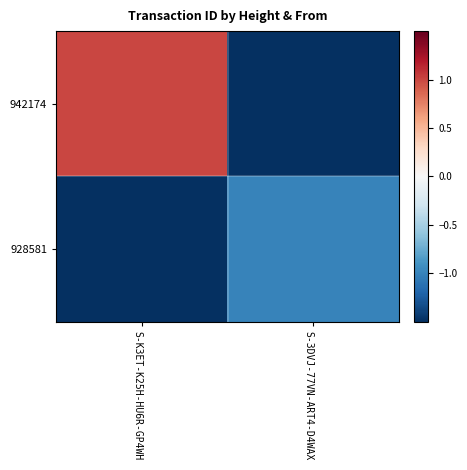

What is the greatest value displayed?

1.0